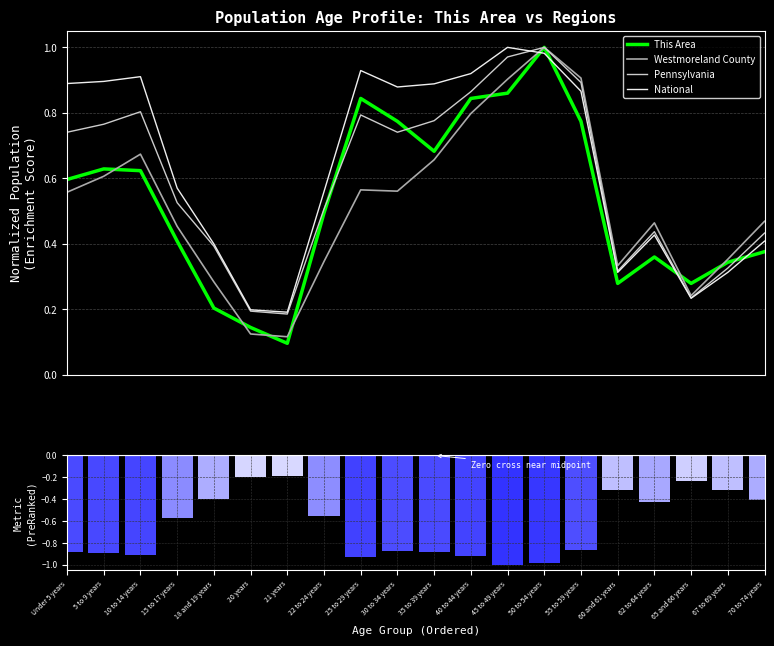

The value of This Area at 55 to 59 years is 0.8. True or false?

True